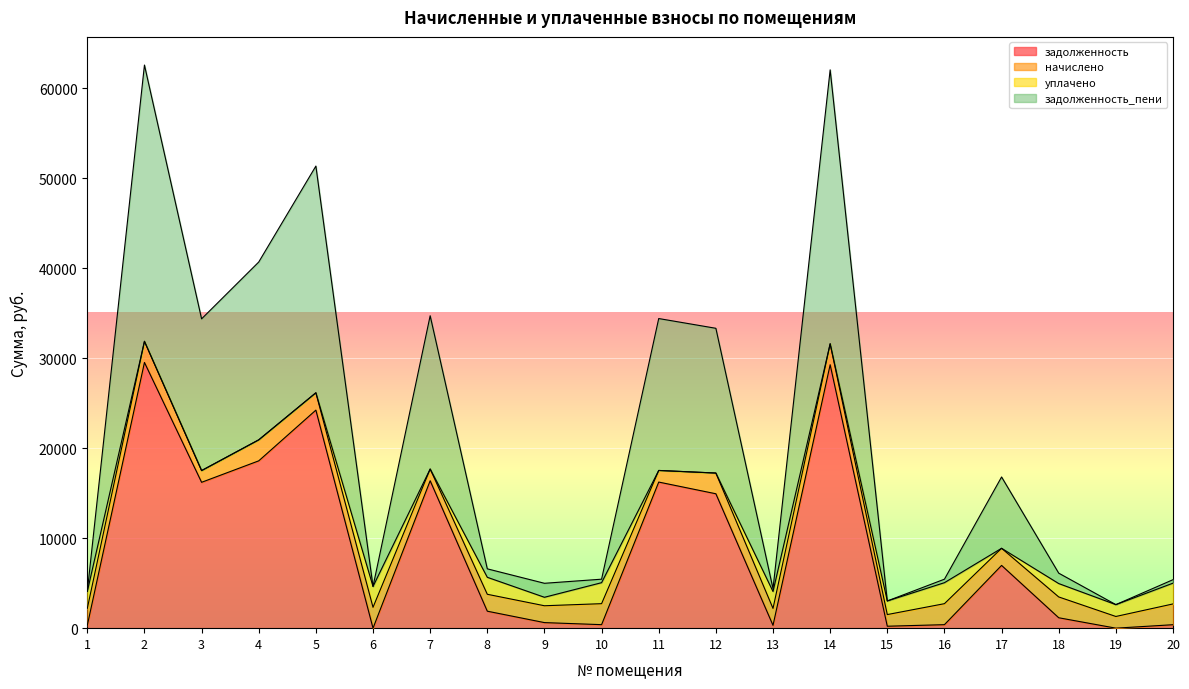

What is the maximum value for задолженность?

29520.8